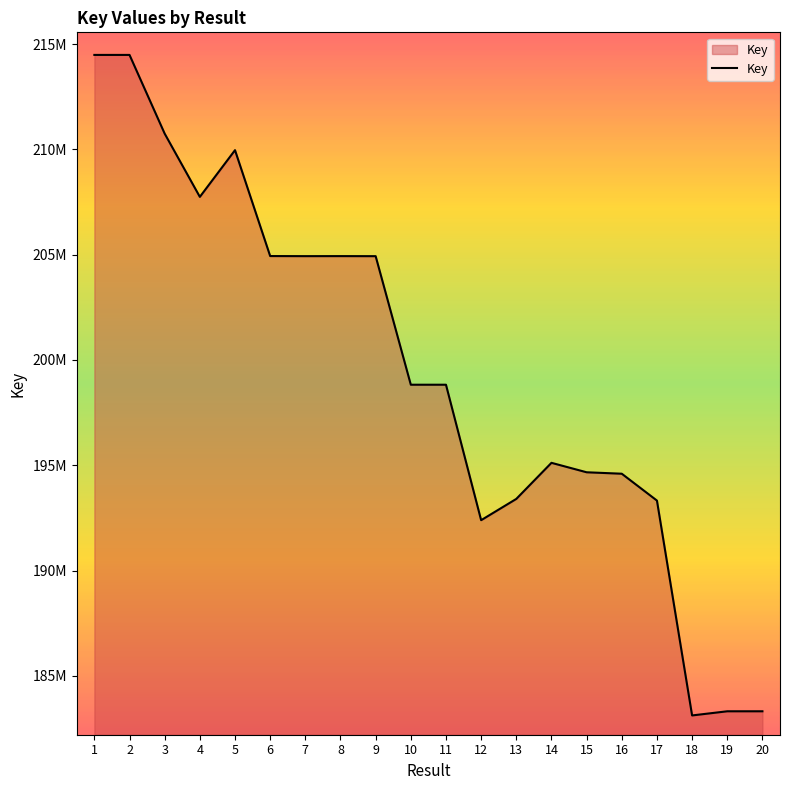

Is it true that the value at 11 is 198823355?

True